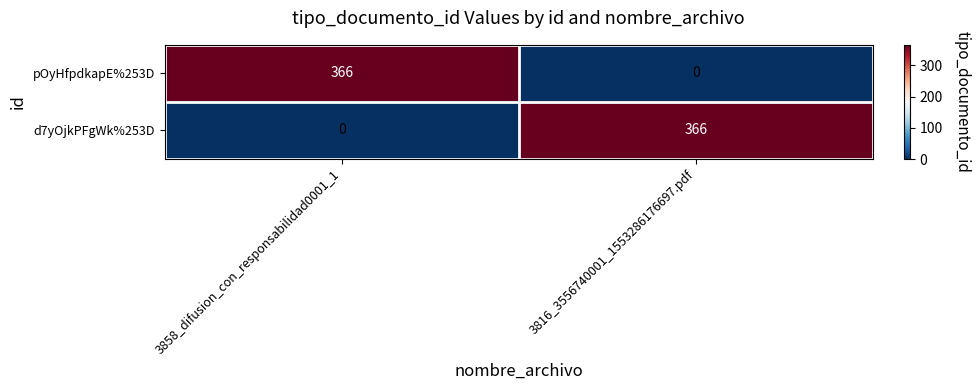

What is the spread (max minus min) of values at 3816_3556740001_1553286176697.pdf?

366